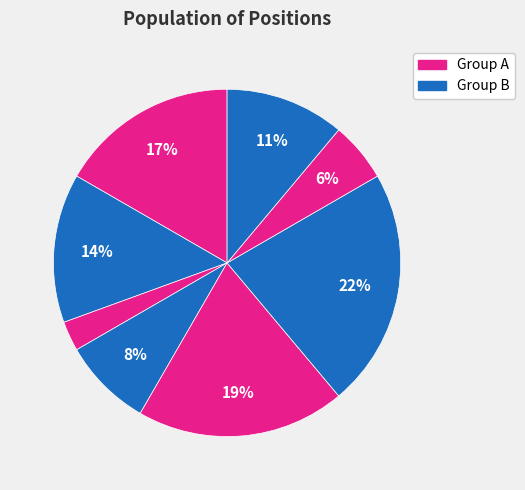

Count the number of slices in the pie.

8